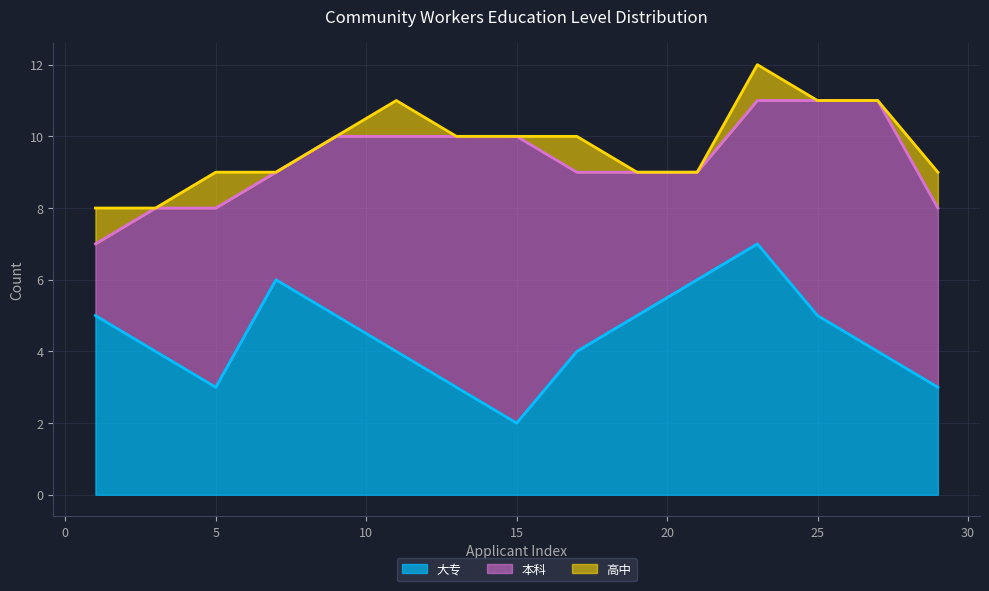

Which category has the lowest value in the 大专 series?

15